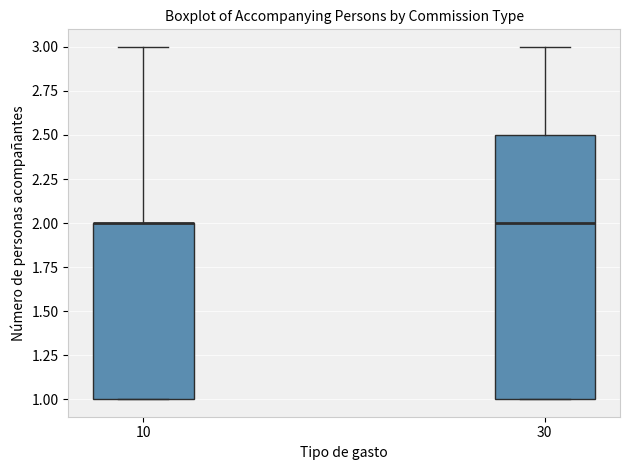

Comparing the boxes themselves (not the whiskers), which one is the tallest?

30